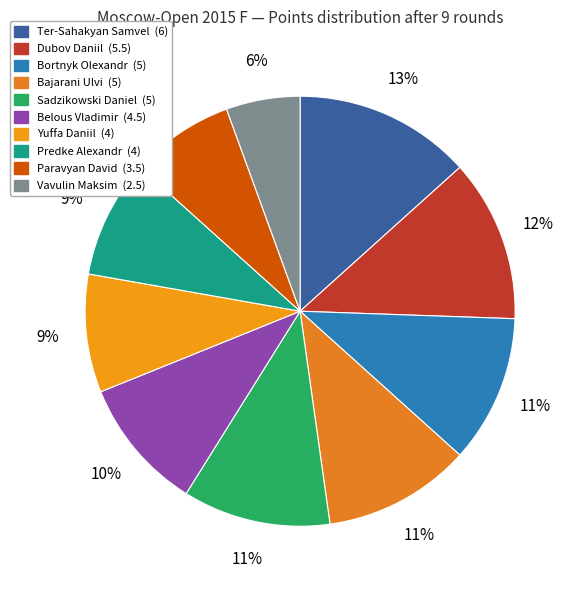

Which category has the biggest portion of the pie?

Ter-Sahakyan Samvel